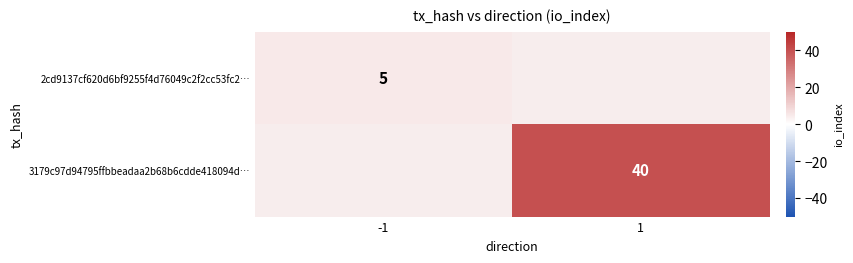

The 2cd9137cf620d6bf9255f4d76049c2f2cc53fc2… series shows 5 at -1. True or false?

True